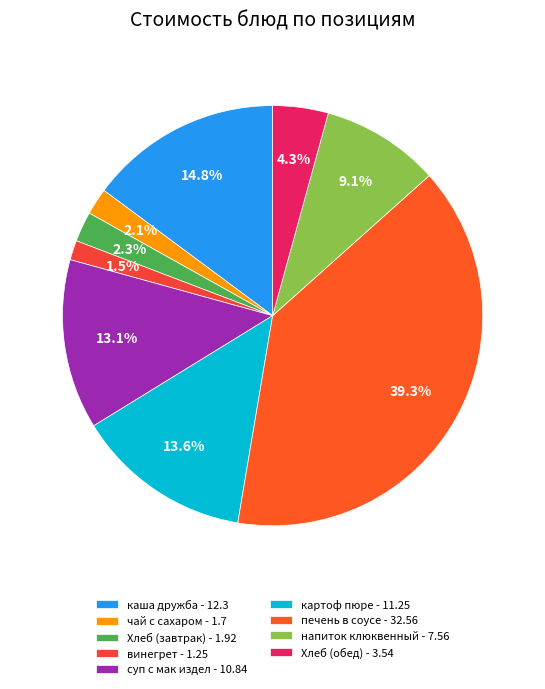

What is the smallest slice in the pie chart?

винегрет